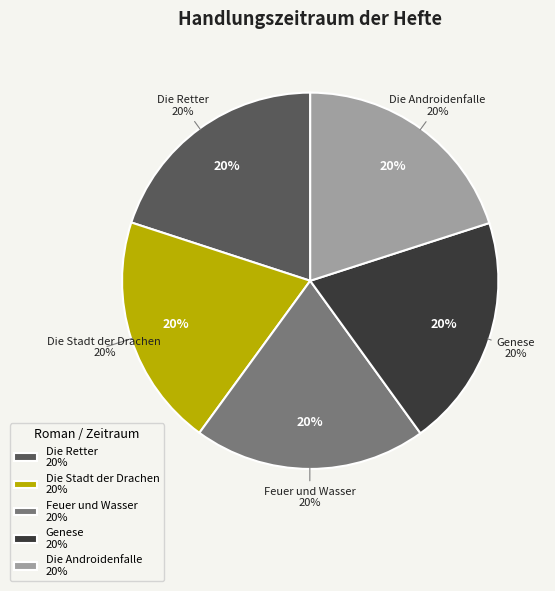

To the nearest percent, what portion does Die Stadt der Drachen represent?

20%